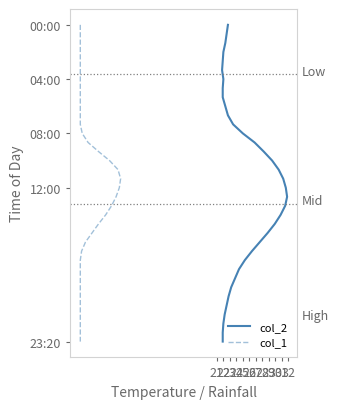

Between 28 and 12, which is larger?

28